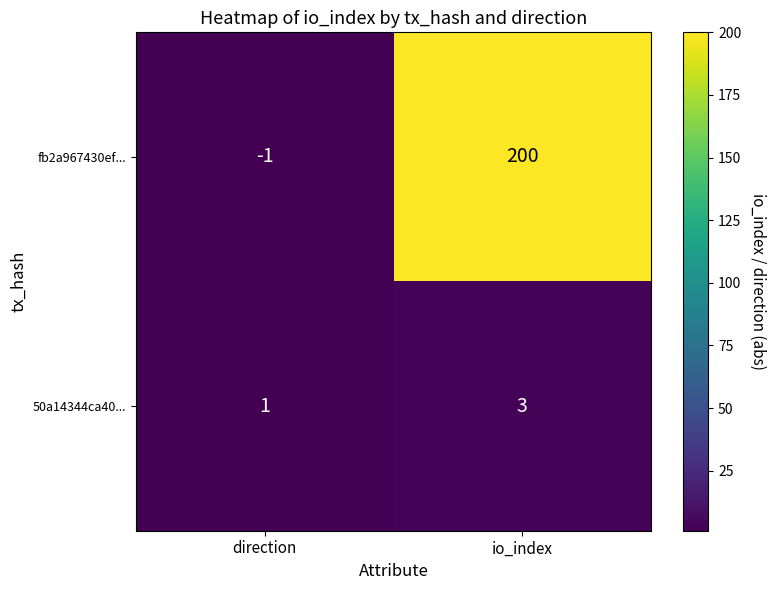

The value of fb2a967430ef... at io_index is 130. True or false?

False